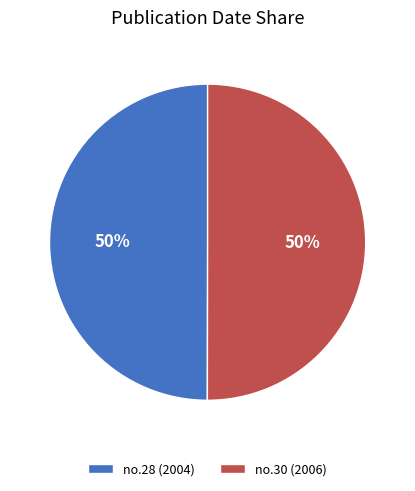

Approximately how many times larger is the value at no.30 (2006) compared to no.28 (2004)?

1.0